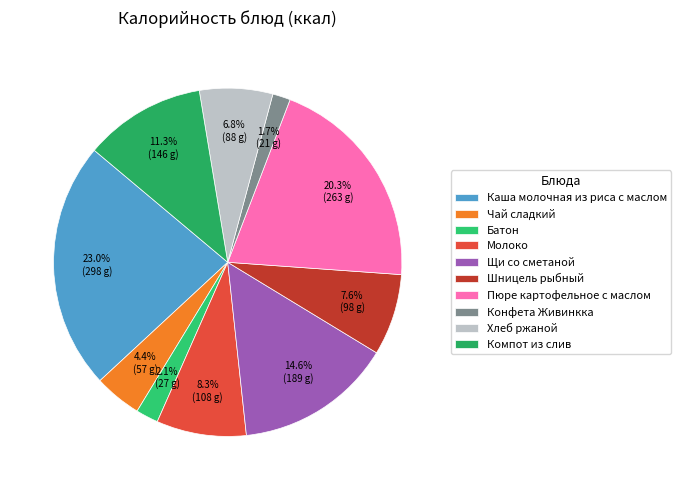

Which category has the biggest portion of the pie?

Каша молочная из риса с маслом